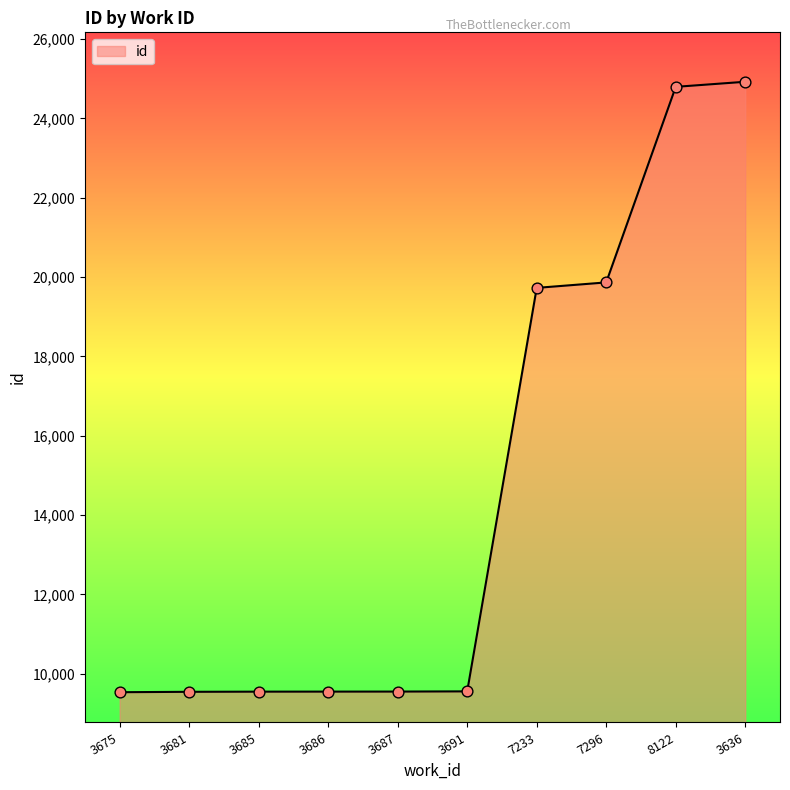

What is the ratio of the value at 3675 to the value at 3687?

1.0